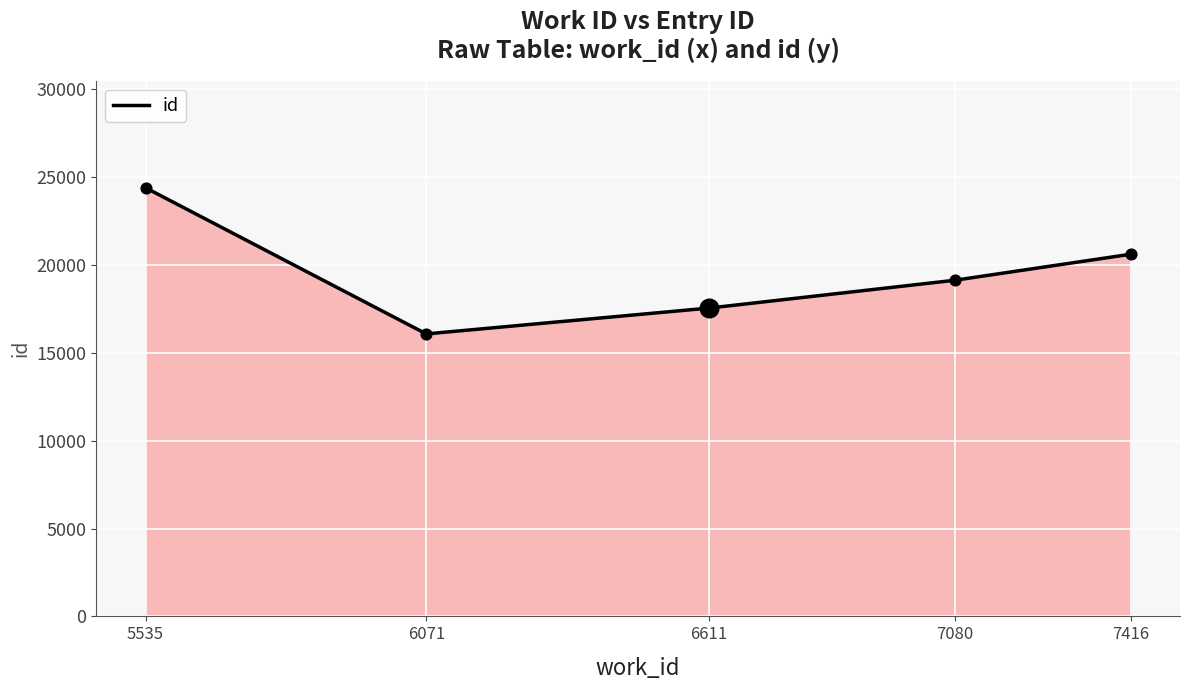

What is the change in value from 5535 to 6611?

-6844